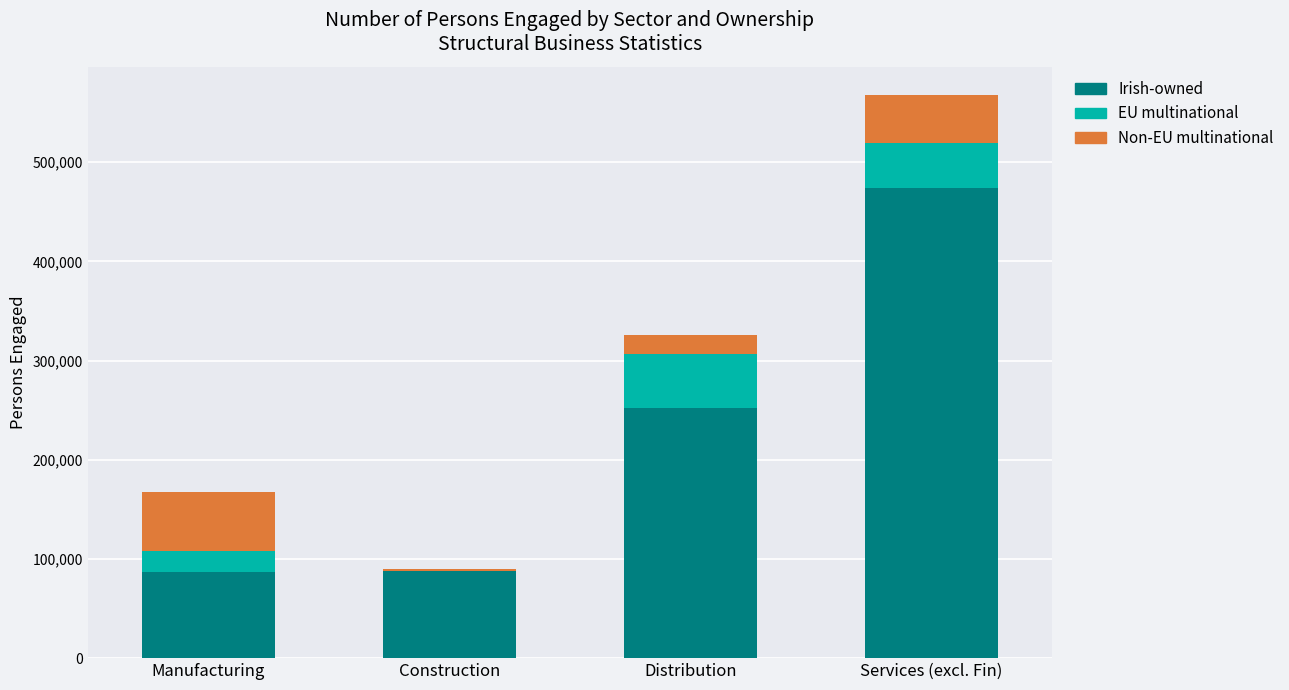

At which category is the sum across all series the highest?

Services (excl. Fin)